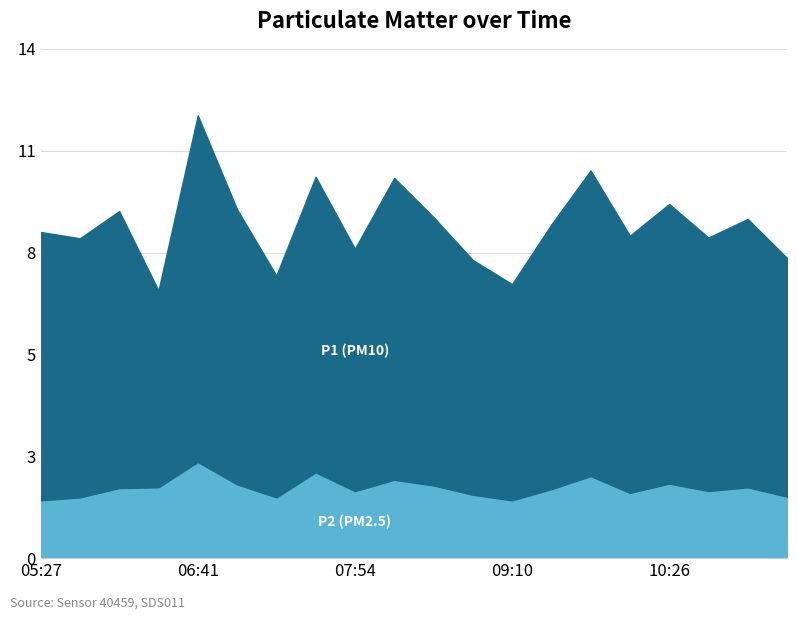

What is the minimum value for P2?

1.6